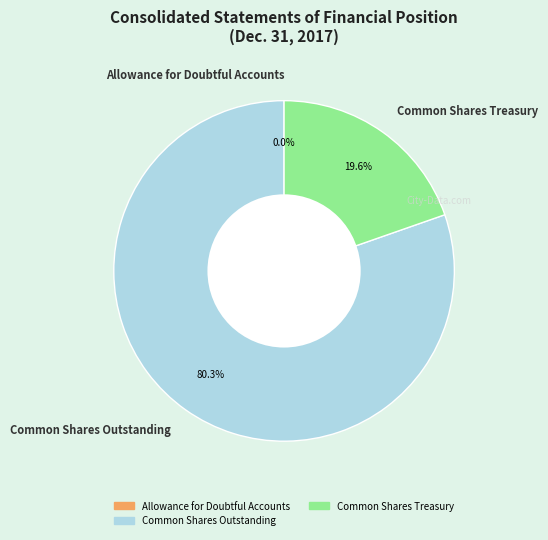

To the nearest percent, what is the difference between the largest and smallest slice percentages?

80%